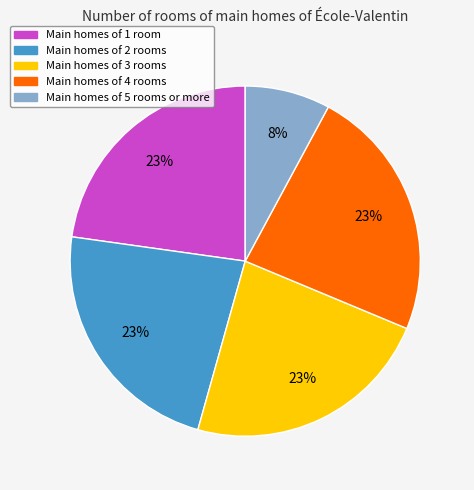

Is there a majority slice in this chart?

No